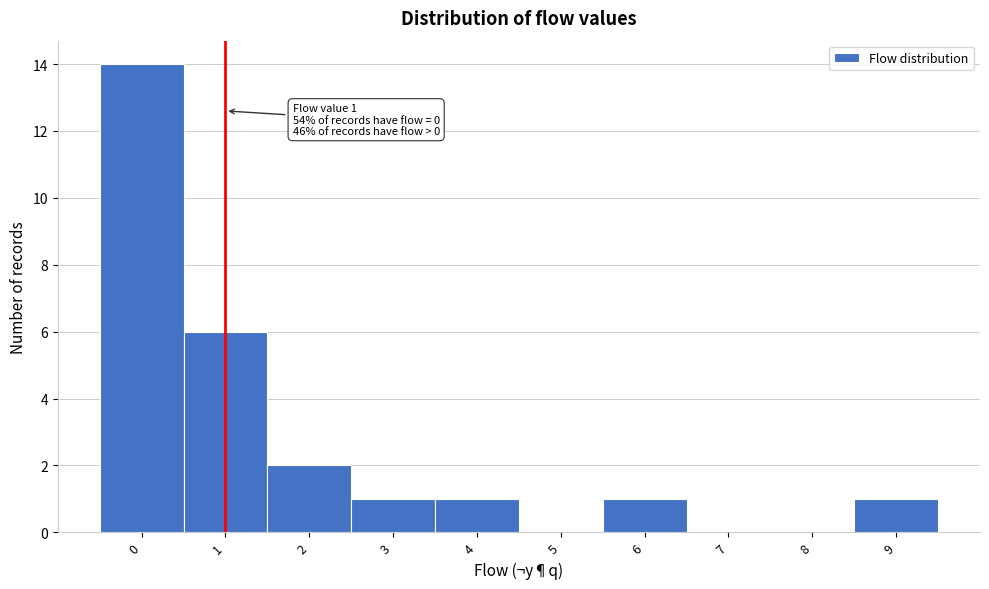

Over which range of the x-axis is the bar tallest?

-0.5 to 0.5